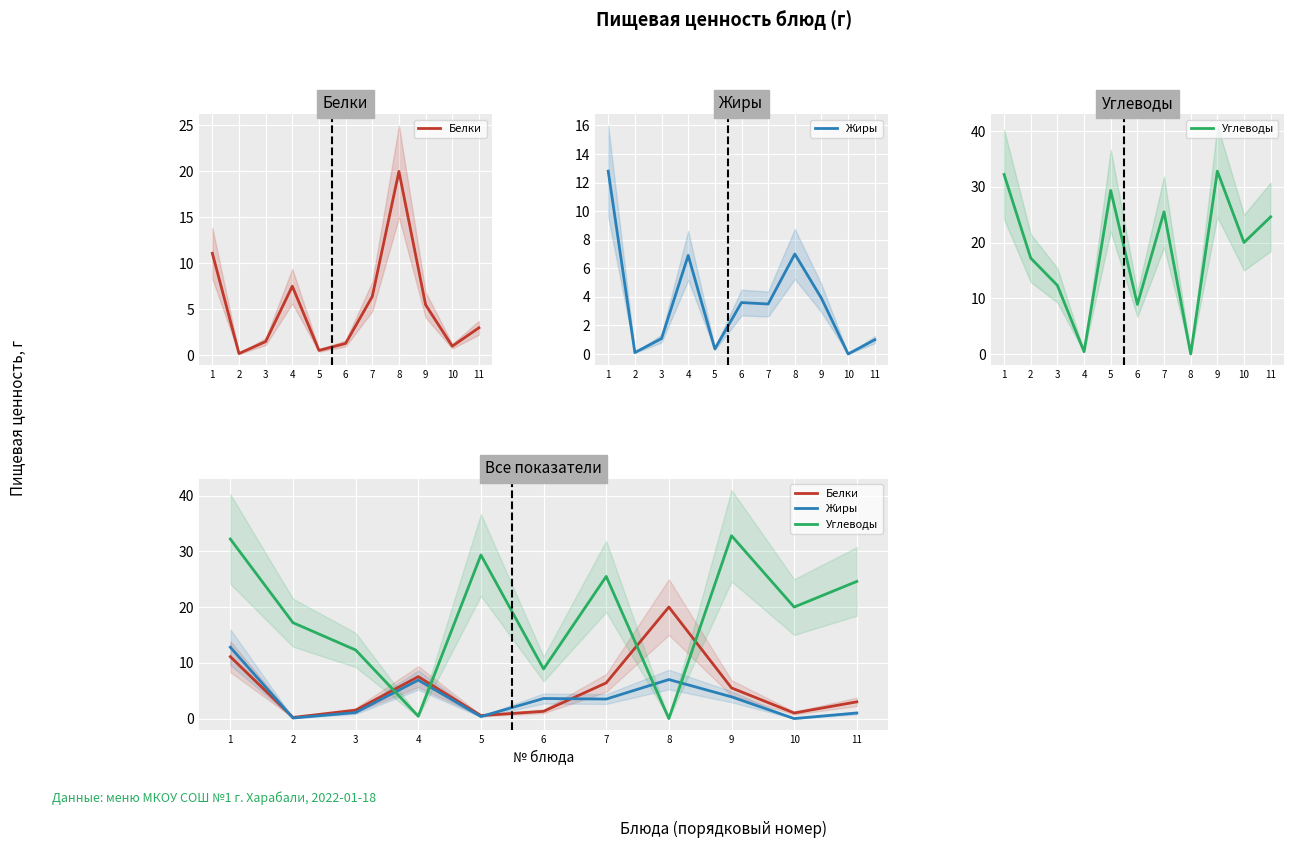

Reading left to right, list all the values displayed in this chart.

Белки: 1=11.1	2=0.2	3=1.5	4=7.5	5=0.5	6=1.3	7=6.4	8=20.0	9=5.5	10=1.0	11=3.0
Жиры: 1=12.8	2=0.1	3=1.1	4=6.9	5=0.4	6=3.6	7=3.5	8=7.0	9=3.9	10=0.0	11=1.0
Углеводы: 1=32.2	2=17.2	3=12.3	4=0.4	5=29.3	6=8.9	7=25.5	8=0.0	9=32.8	10=20.0	11=24.6